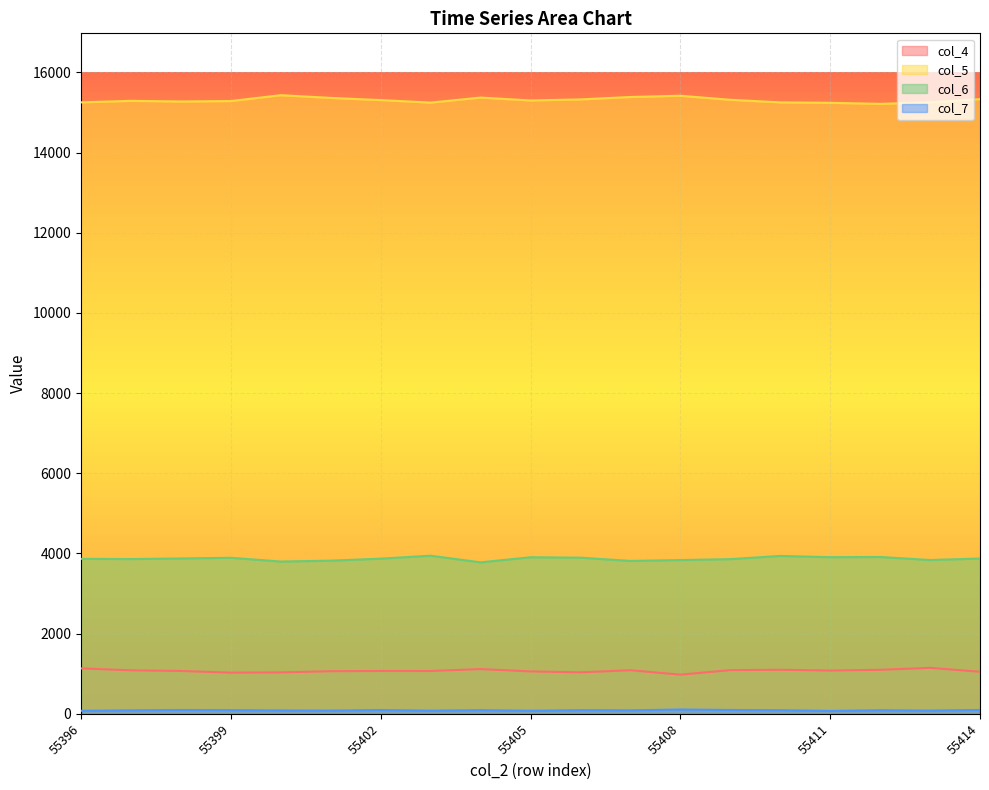

At how many categories does at least one series exceed 529?

19